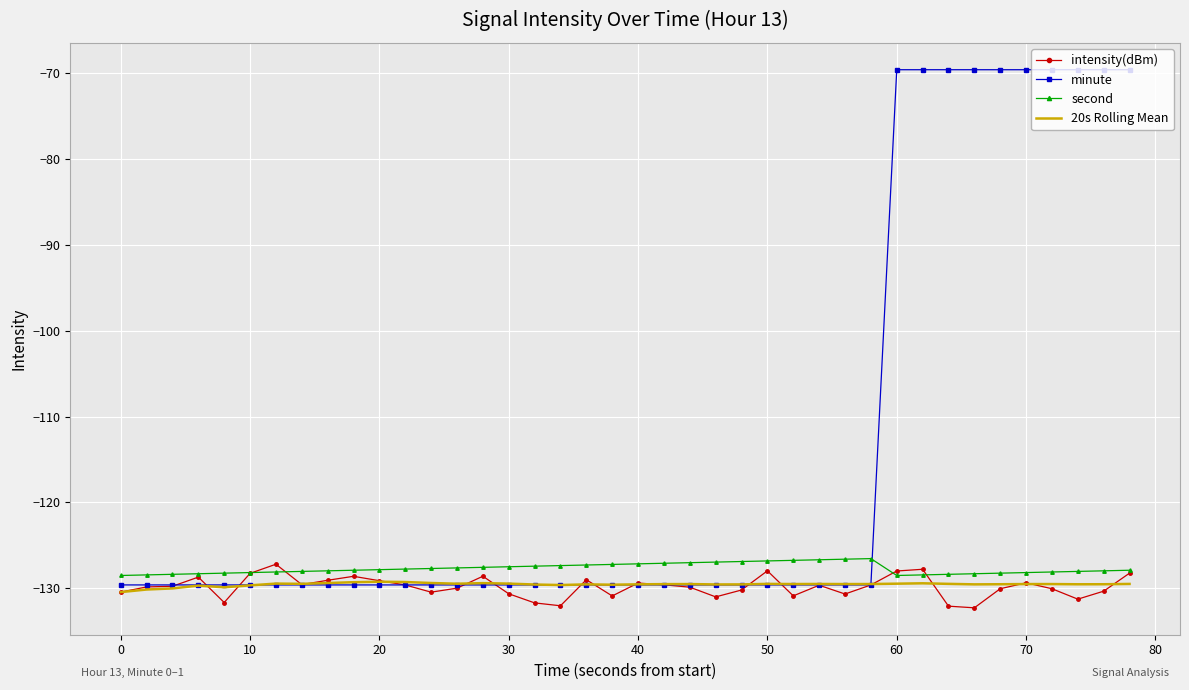

How many categories are shown in the chart?

40